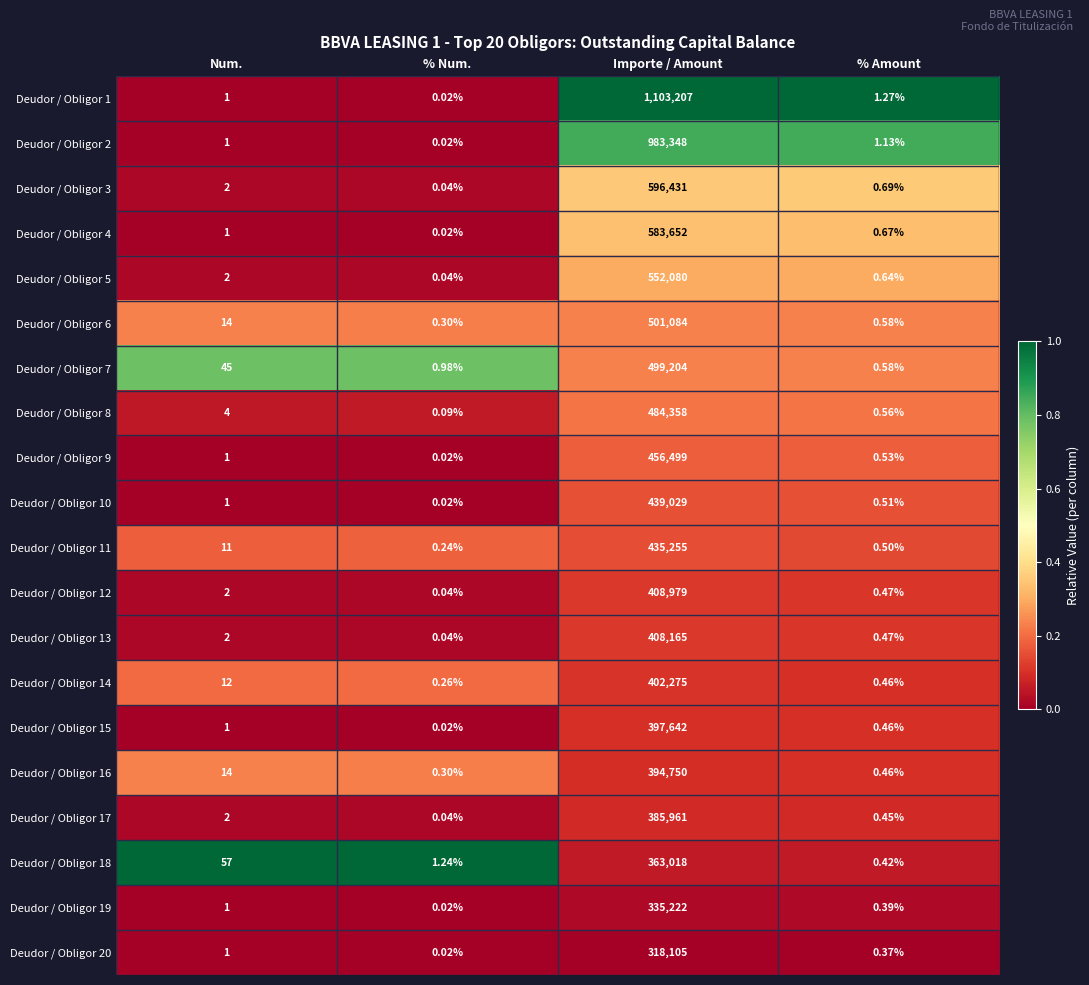

At which category is the sum across all series the highest?

Importe / Amount